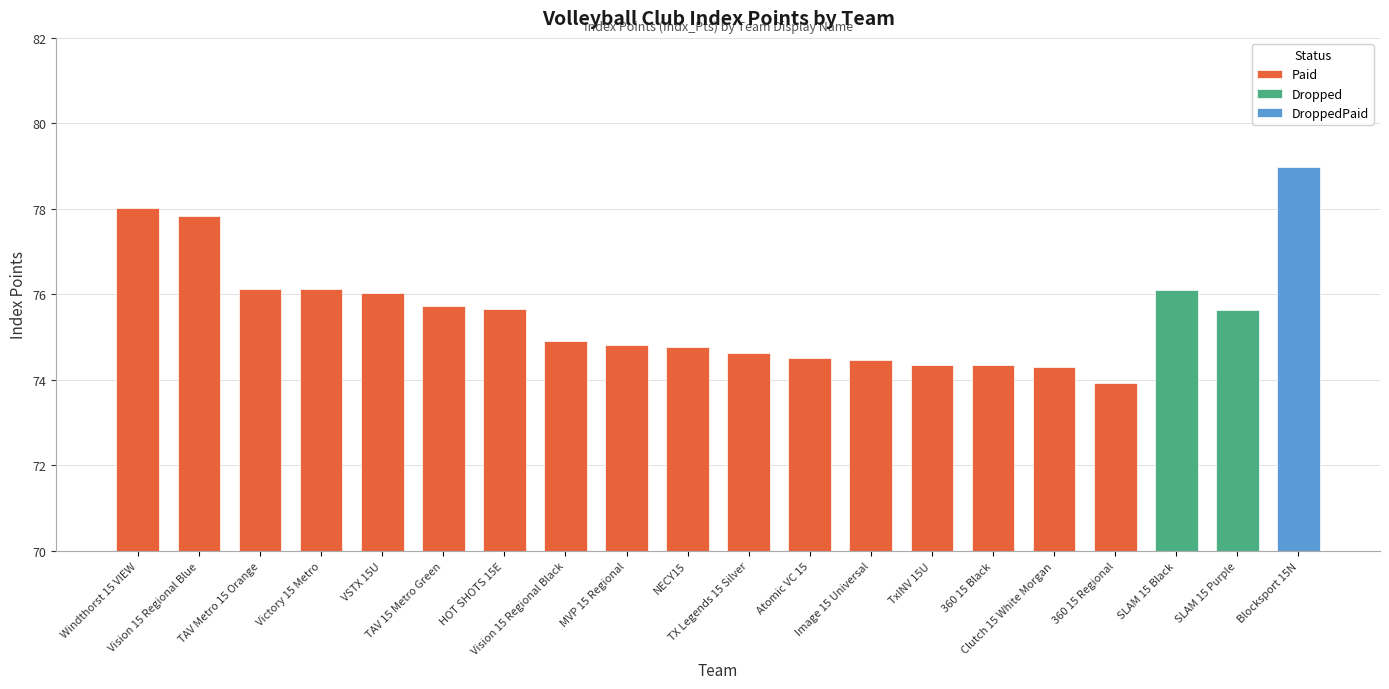

What is the approximate value at TAV Metro 15 Orange?

76.1